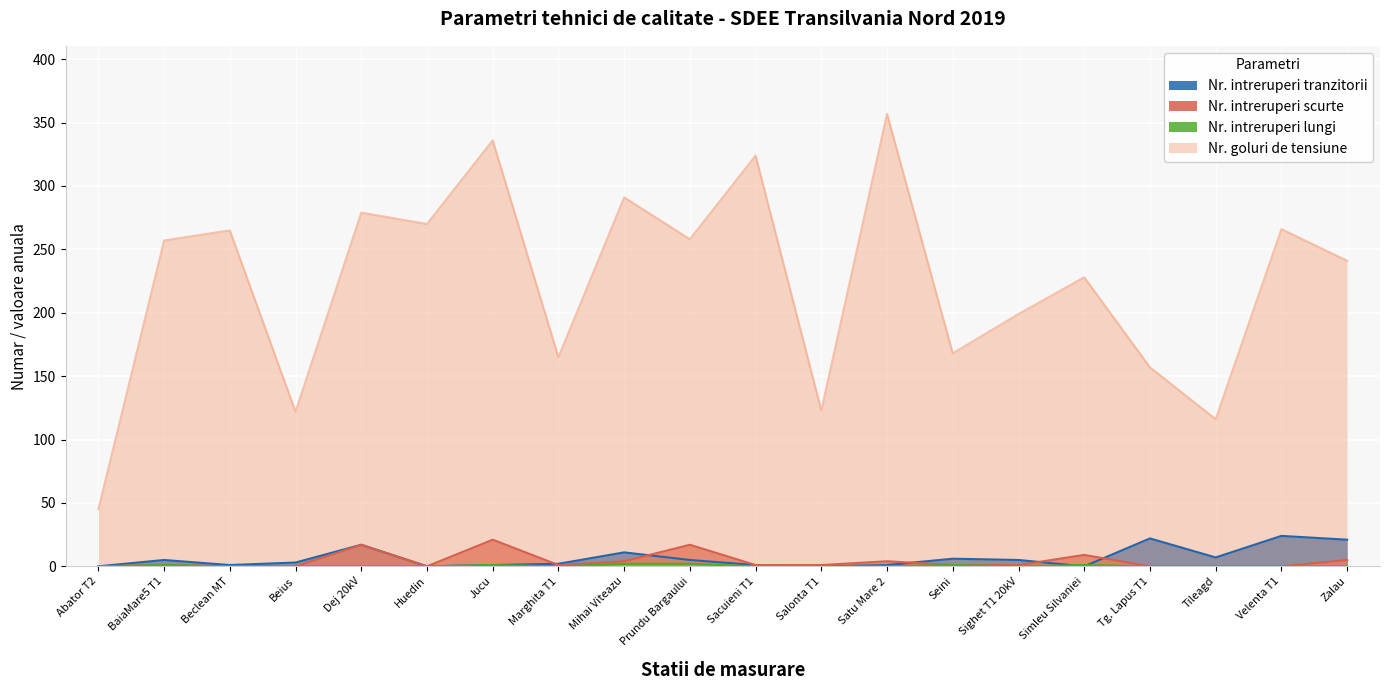

True or false: Nr. intreruperi tranzitorii and Nr. intreruperi lungi cross at least once.

True